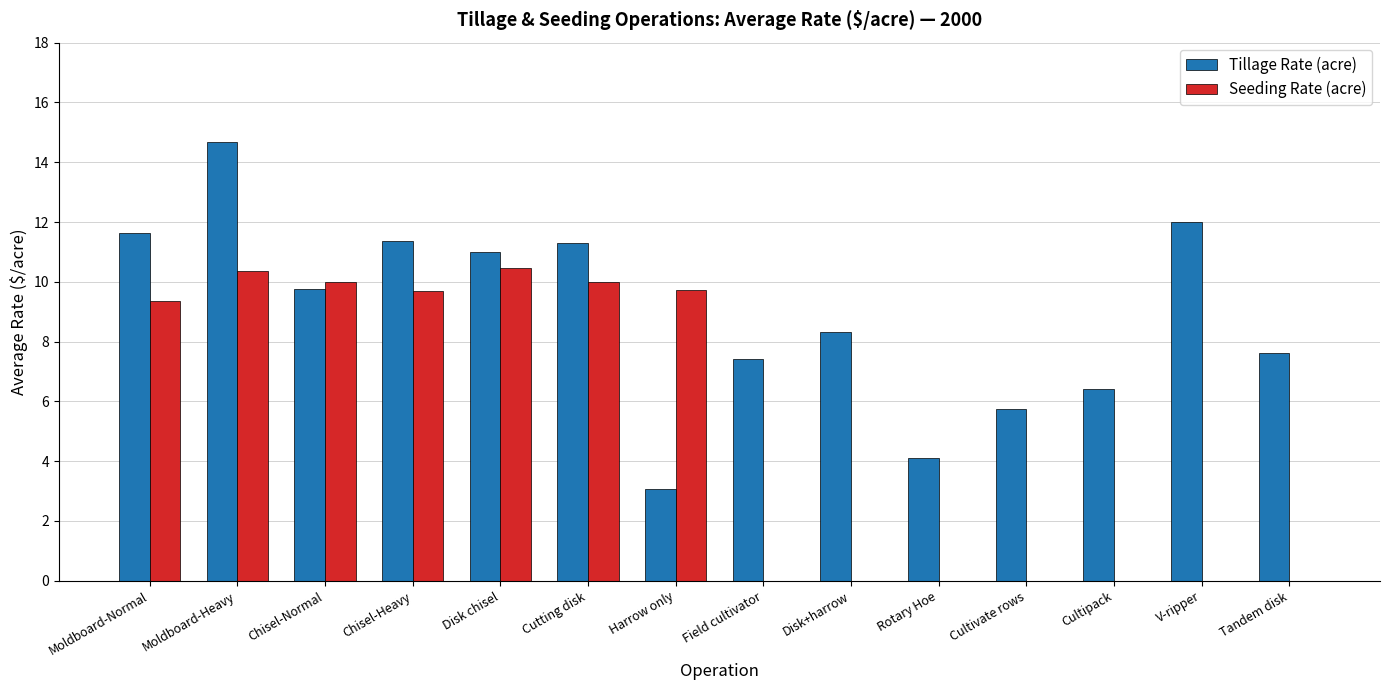

What is the sum of the Tillage Rate (acre) values at Field cultivator and Chisel-Normal?

17.2